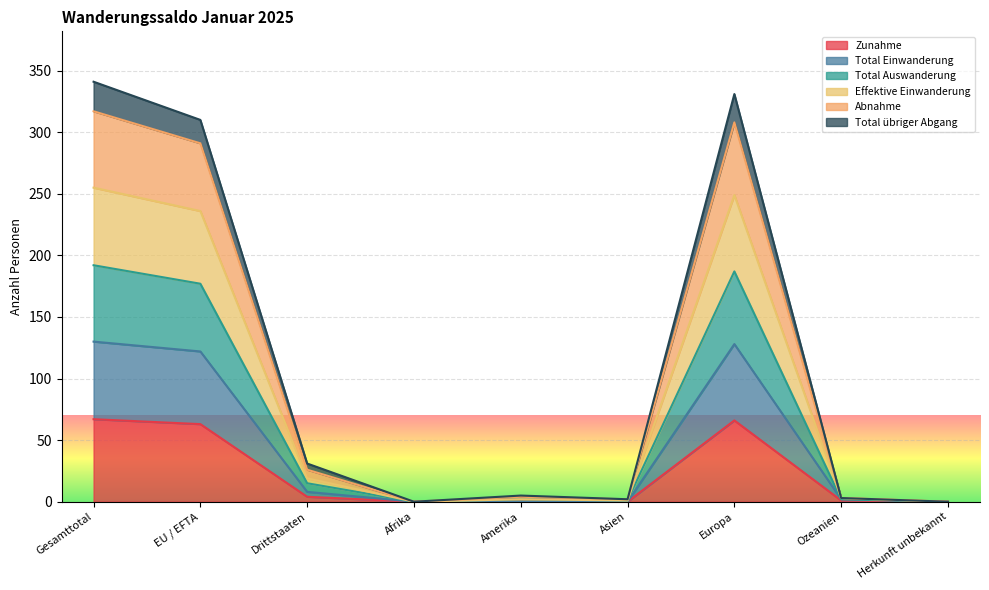

What is the difference between the Abnahme values at EU / EFTA and Afrika?

291